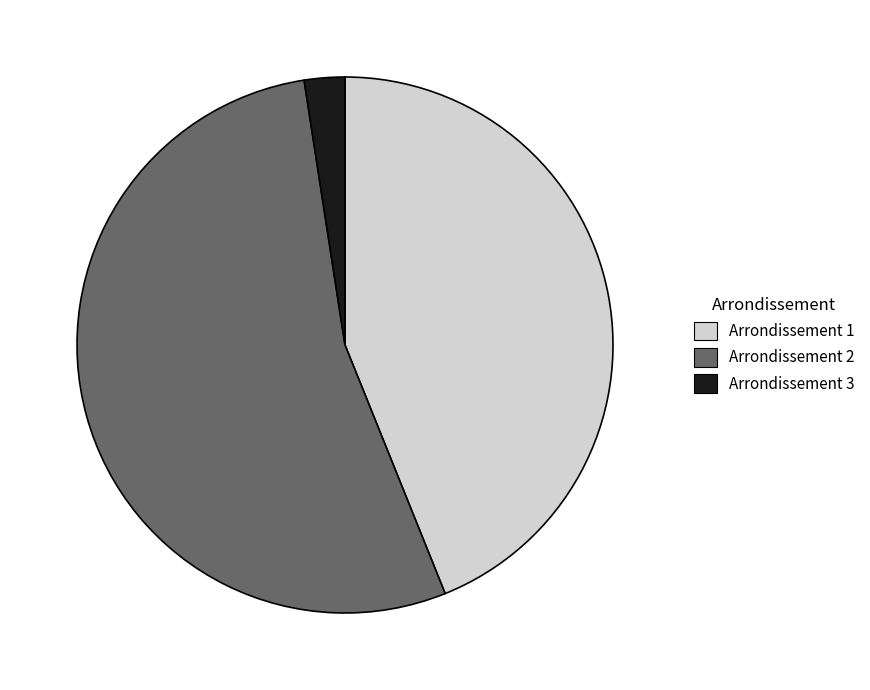

Count the number of slices in the pie.

3